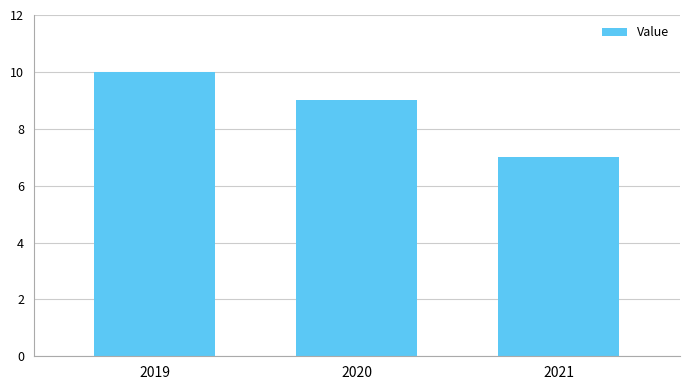

Reading left to right, what are all the values shown in this chart?

10	9	7